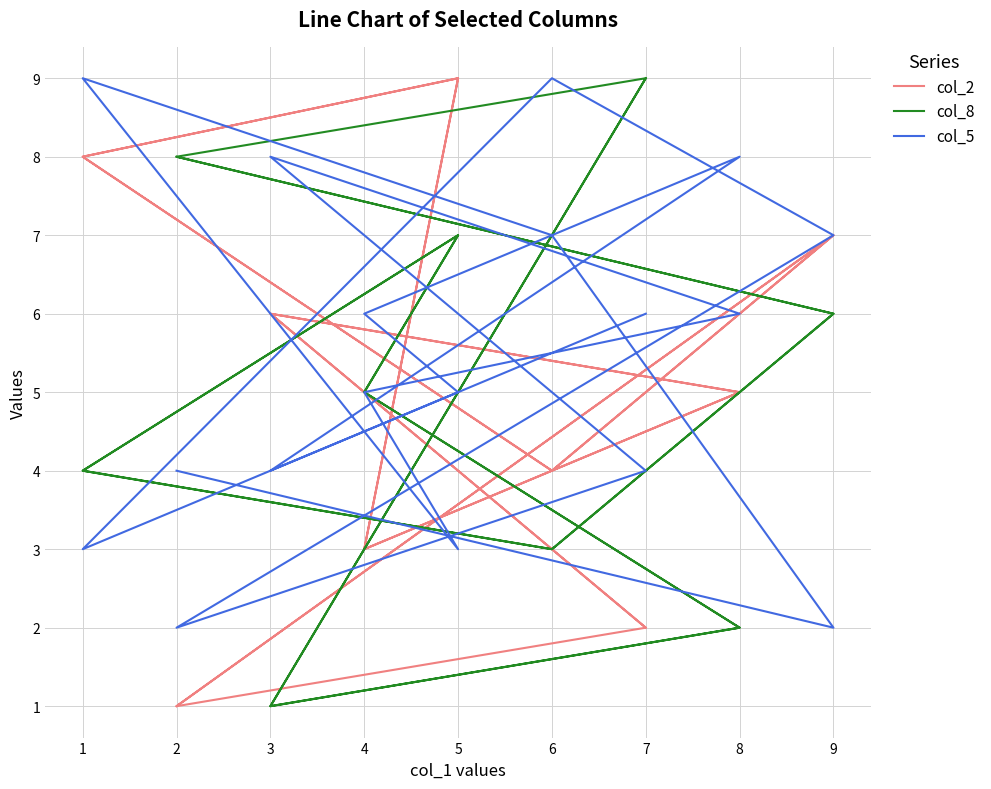

True or false: col_2 and col_8 cross at least once.

True